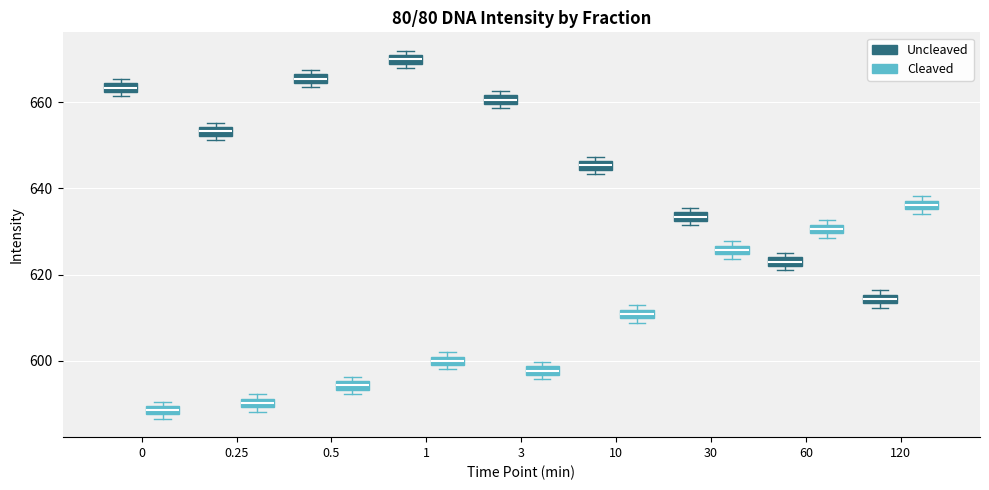

Where is the upper edge of the box for 3 (Uncleaved) on the y-axis? The values are not printed on the chart, so give them approximately, as read against the axis.

662